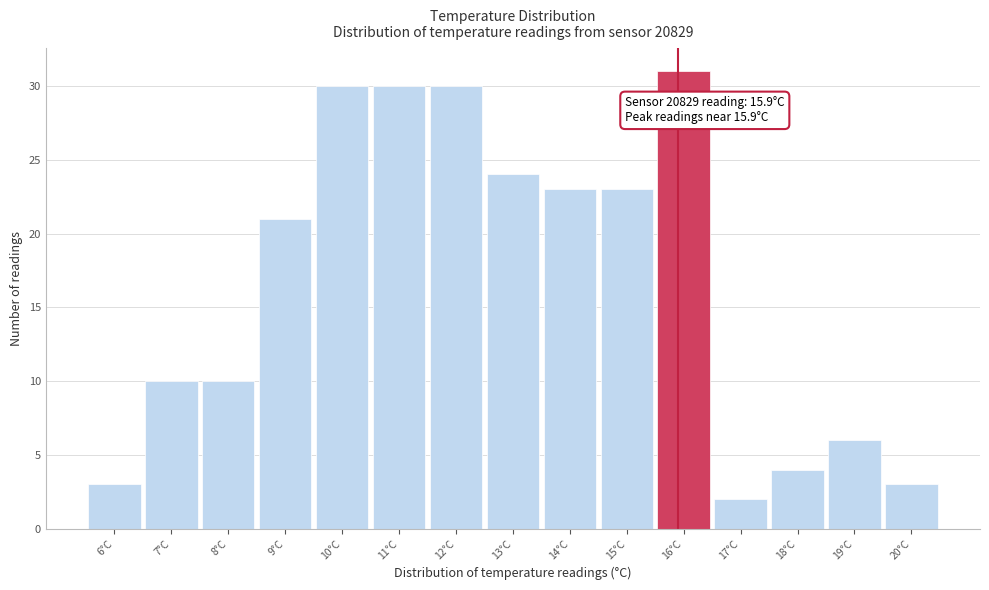

Which range on the x-axis has the tallest bar?

15.5 to 16.5